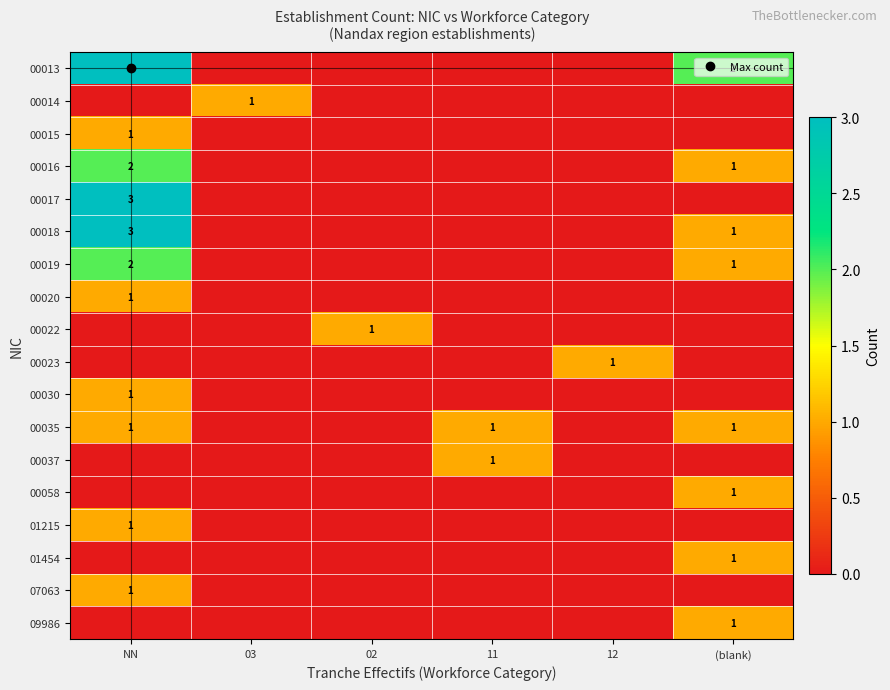

True or false: 07063 has a value of -1 at (blank).

False